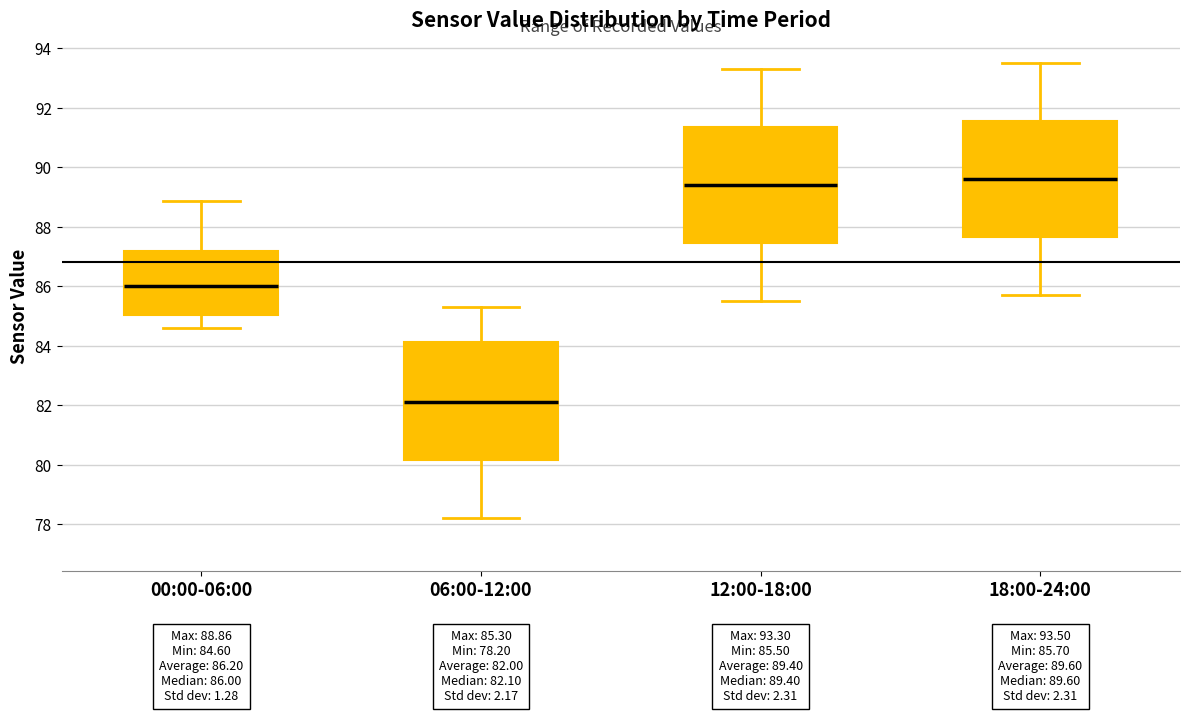

Which box has the lowest median line?

06:00-12:00